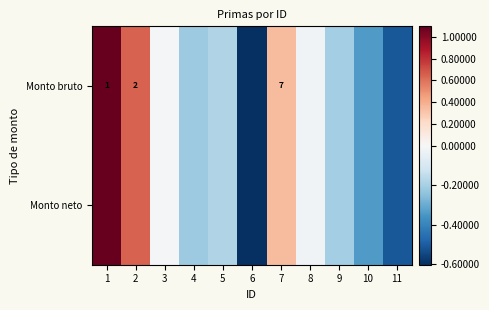

Which series changed the most between 1 and 10?

Monto bruto